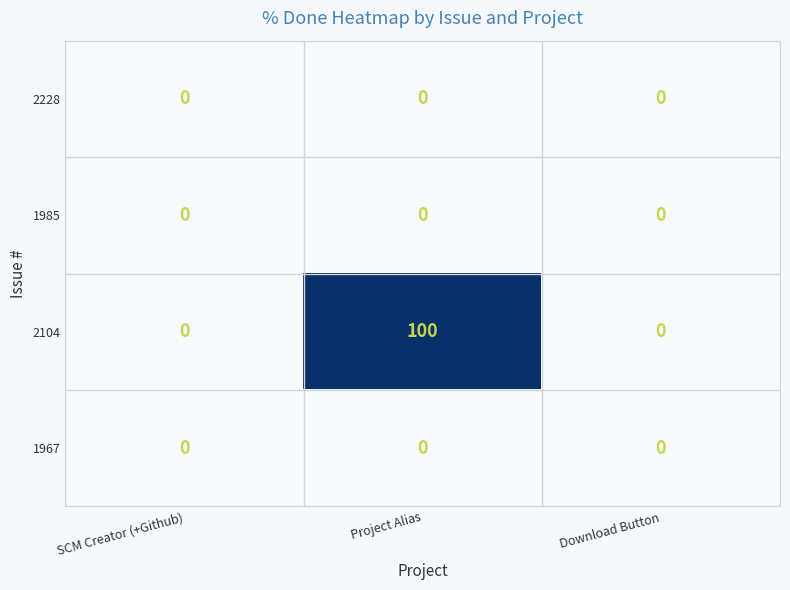

Reading left to right, extract all data points from this chart.

2228: 0	0	0
1985: 0	0	0
2104: 0	100	0
1967: 0	0	0